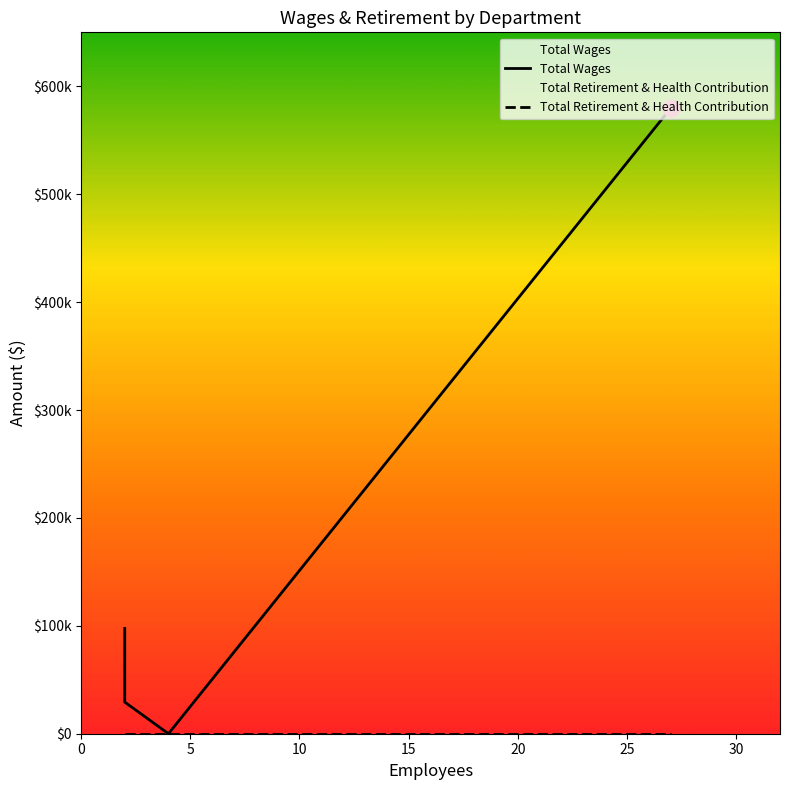

What is the value of the Total Wages point at the 4th from the left?

579811